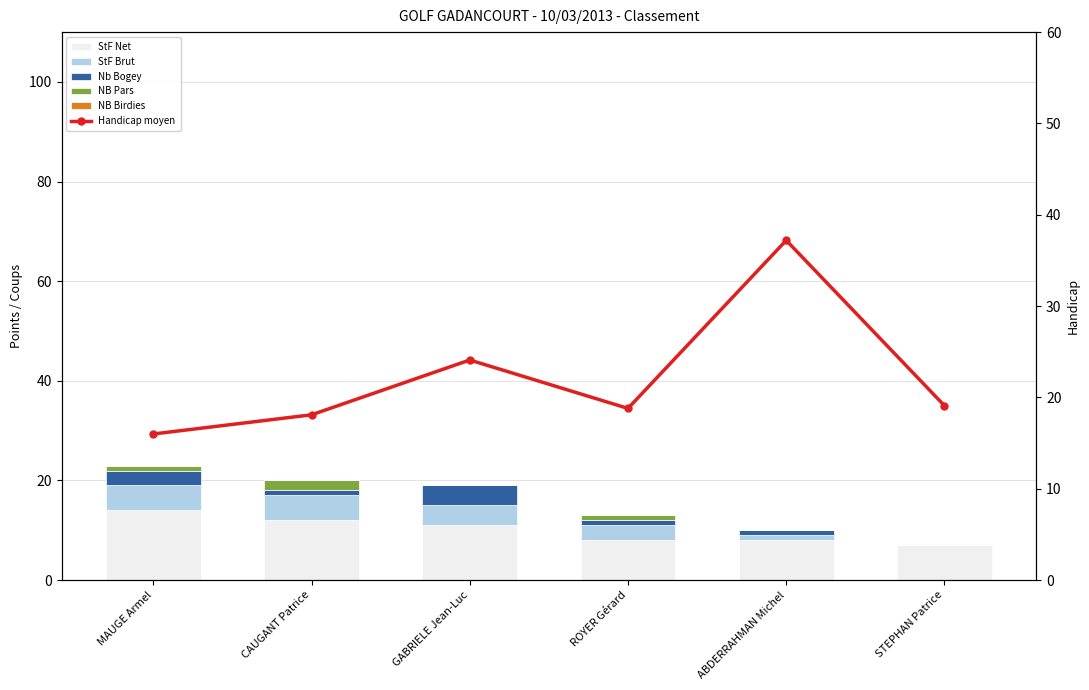

Where does the NB Pars series first go above 1?

CAUGANT Patrice